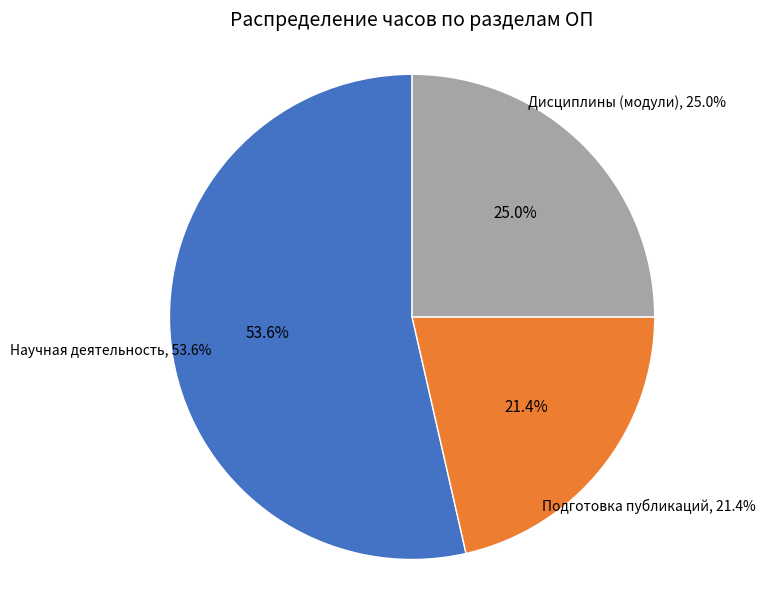

What portion of the pie excludes Дисциплины (модули)?

75.0%